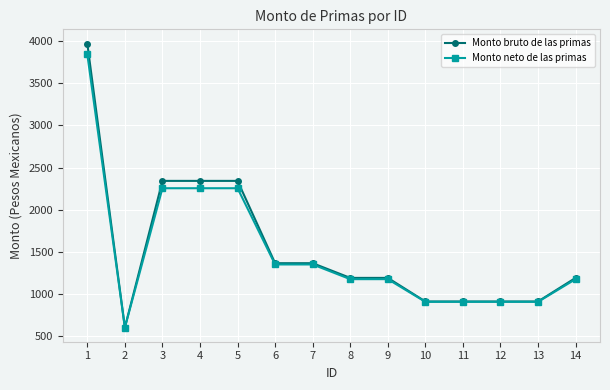

What is the spread (max minus min) of values at 6?

15.0